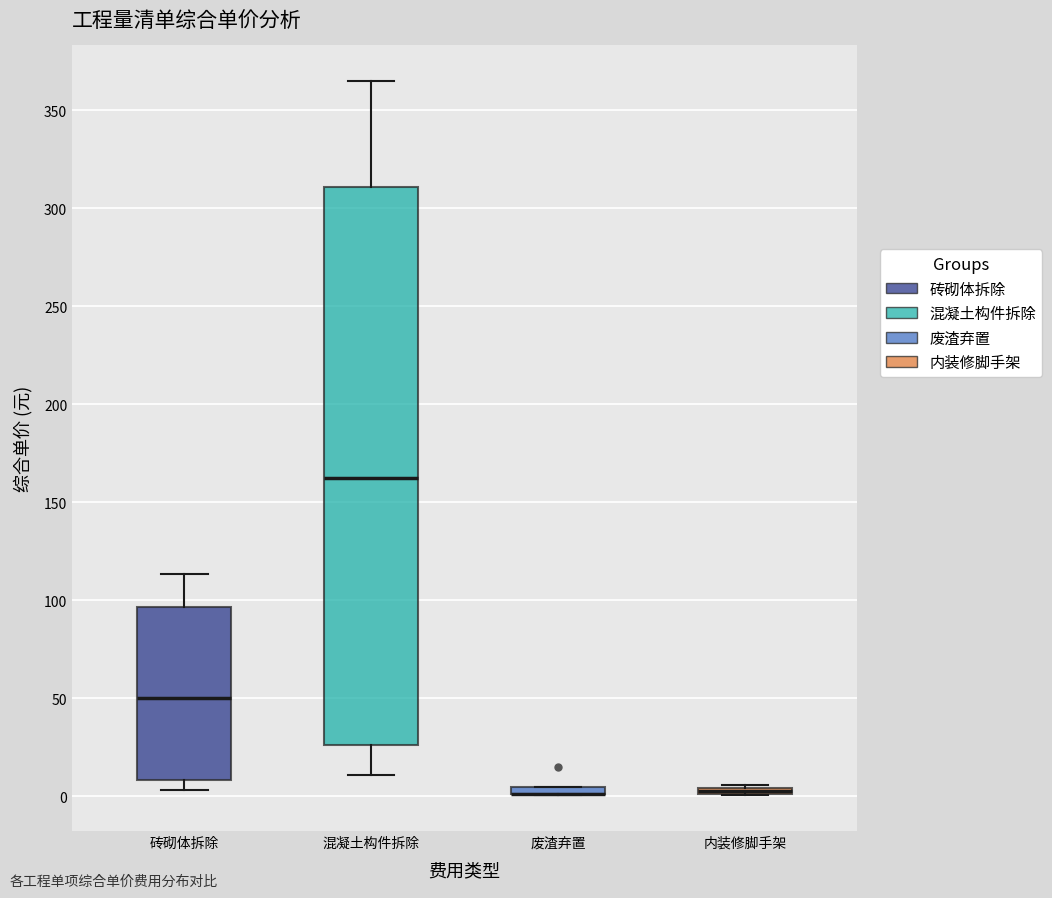

Where is the lower edge of the box for 废渣弃置 on the y-axis? The values are not printed on the chart, so give them approximately, as read against the axis.

0